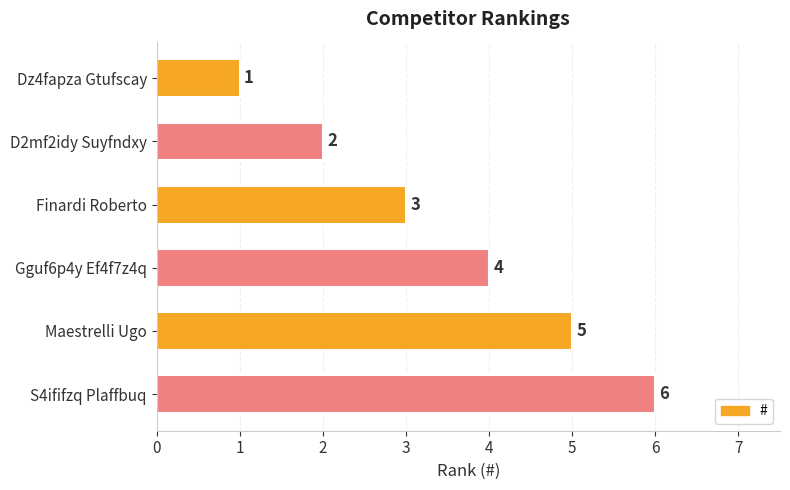

What is the difference between the second highest and second lowest values?

3